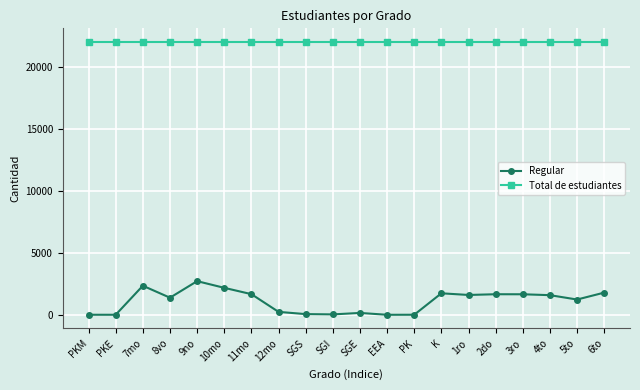

Between PKE and 4to, which series saw the biggest shift?

Regular